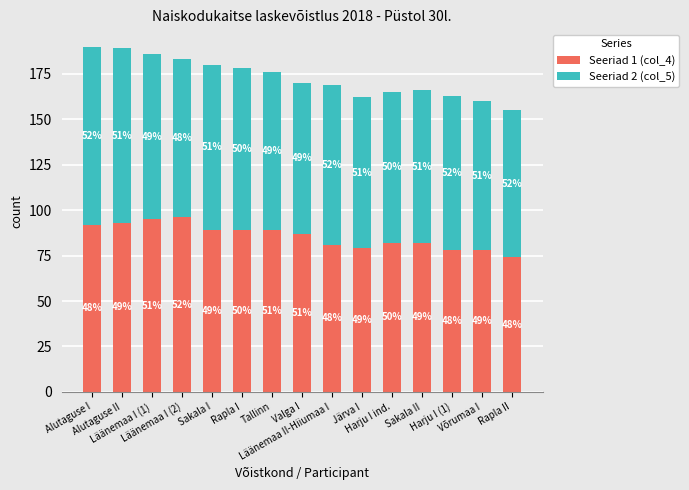

What is the difference between the maximum and minimum values in the Seeriad 1 (col_4) series?

22